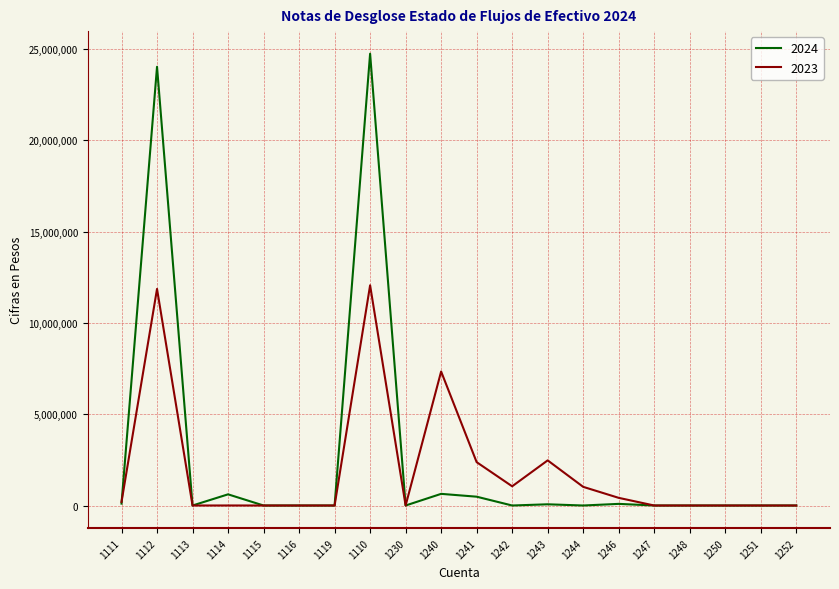

How many lines are shown in the chart?

2